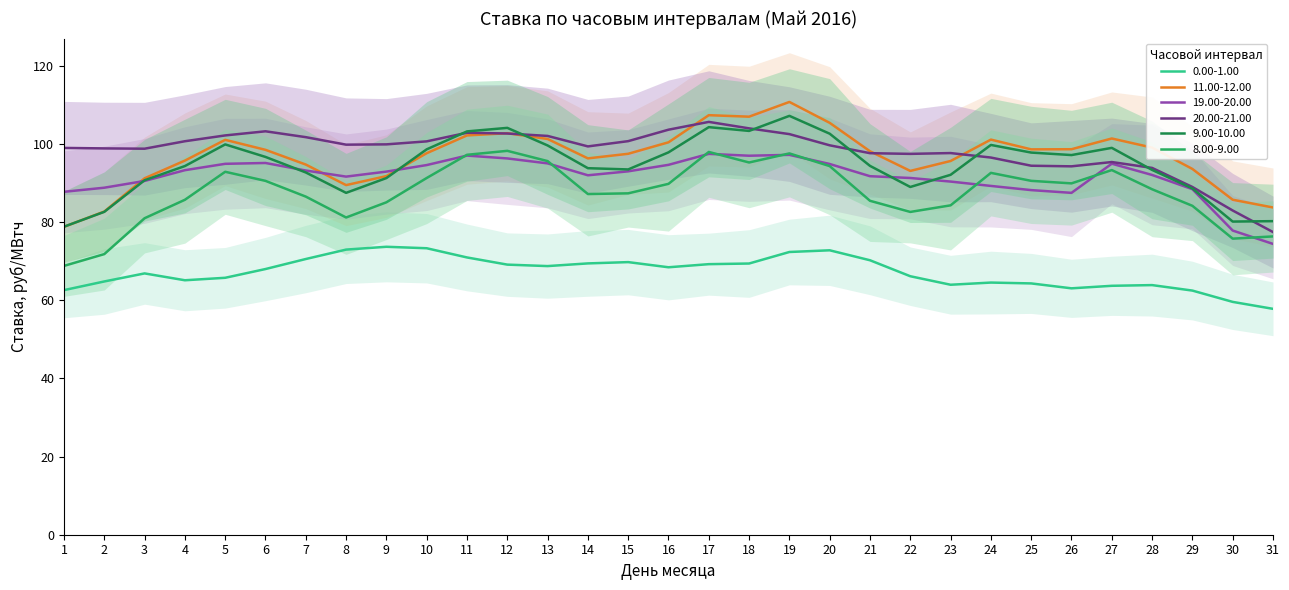

How many values in the 0.00-1.00 series are below 67?

15